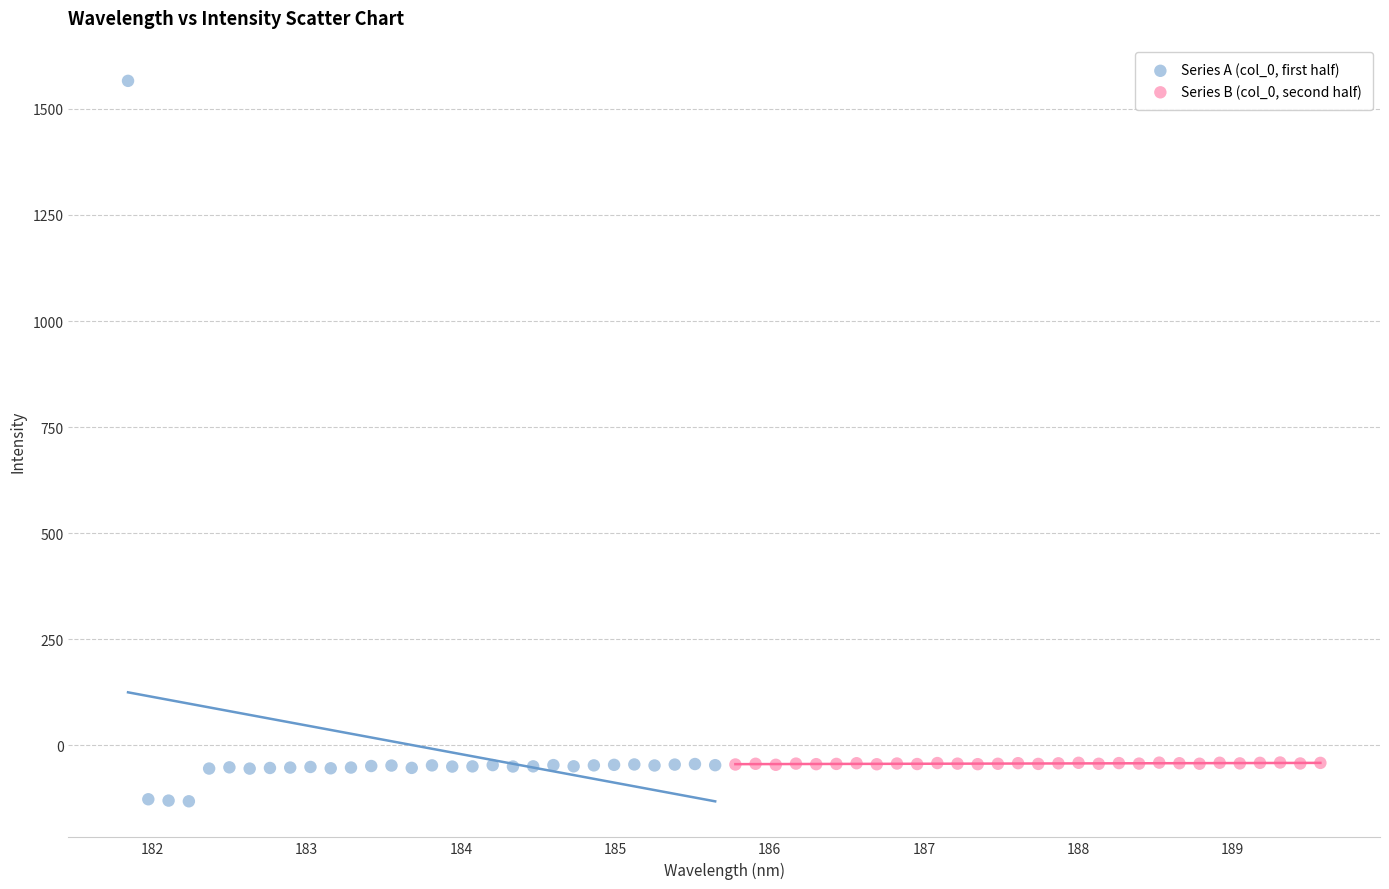

What are all the series names shown in the legend?

Series A (col_0, first half), Series B (col_0, second half)